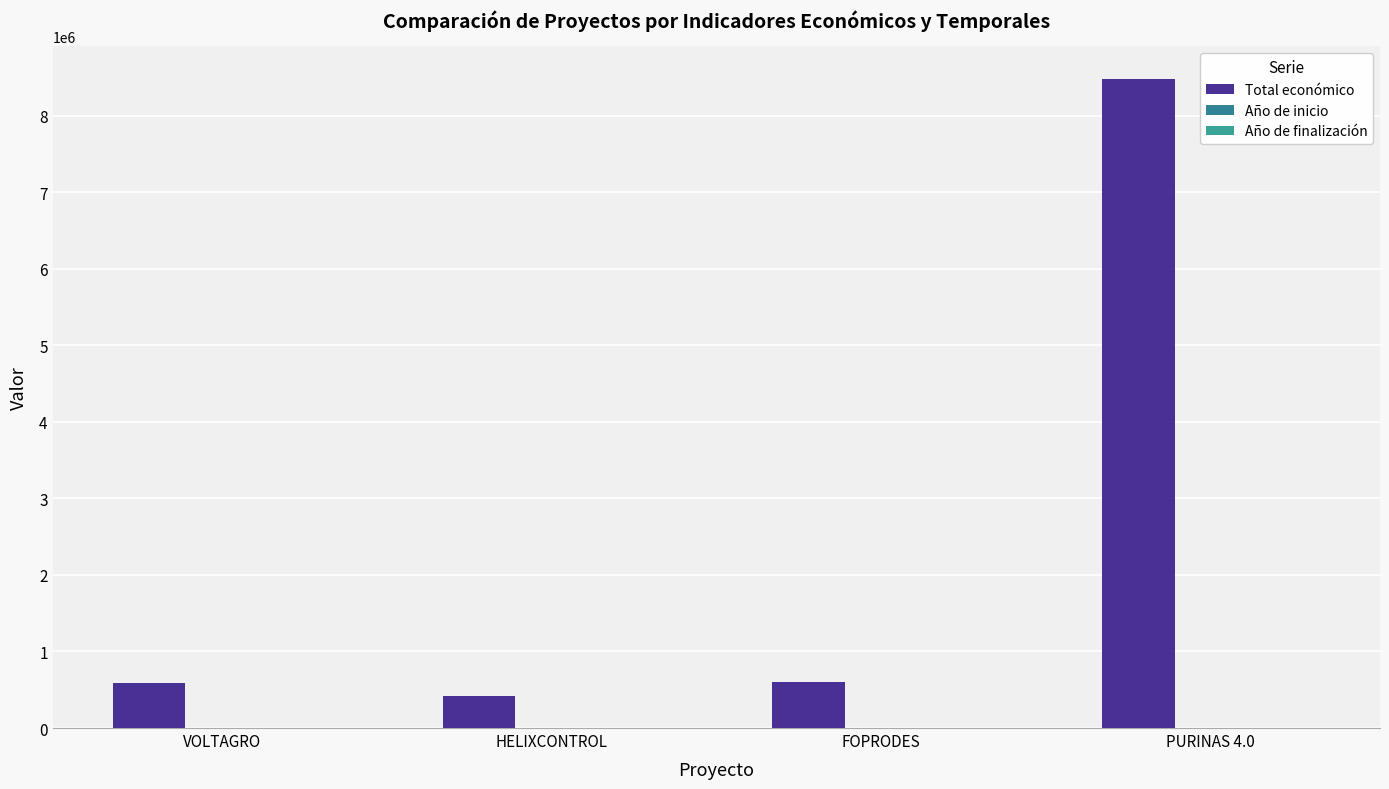

What is the total value across all series at HELIXCONTROL?

428771